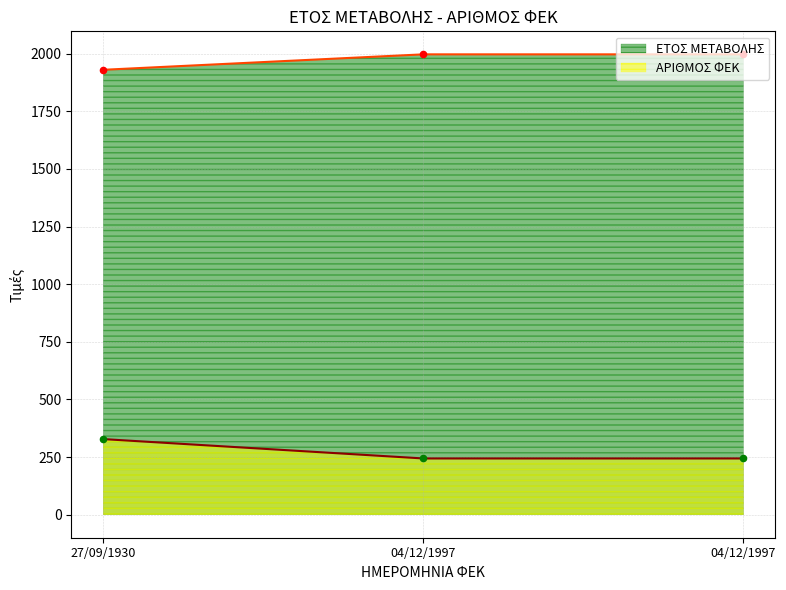

At how many categories does at least one series exceed 1720?

3